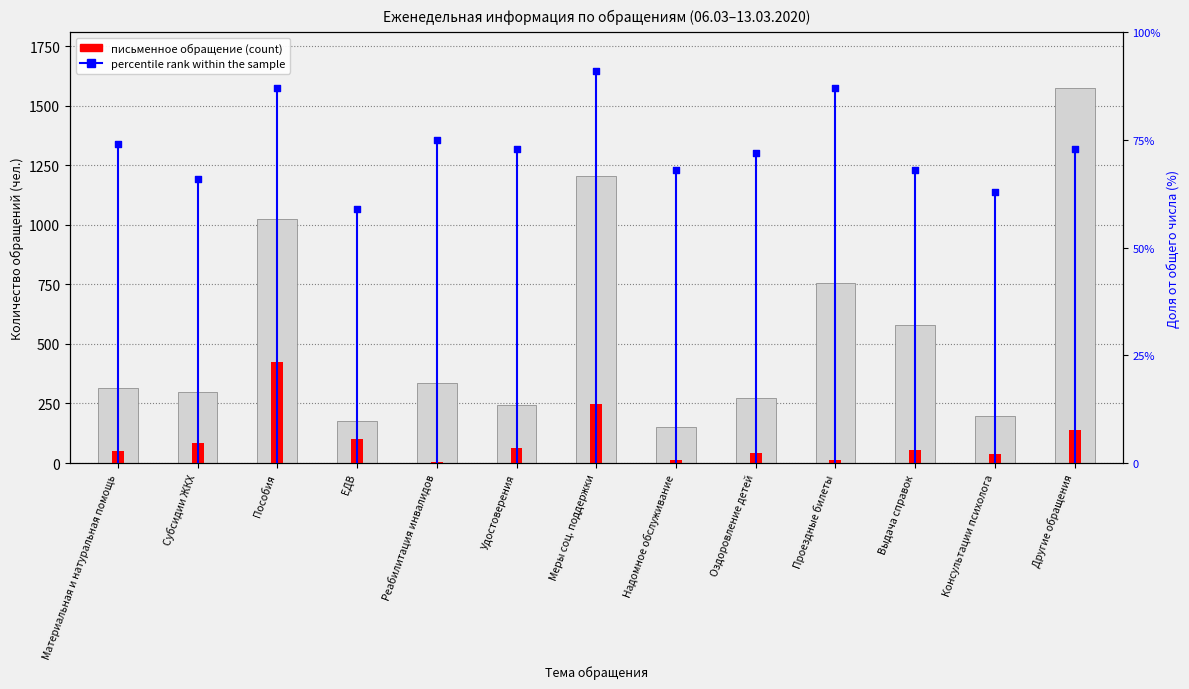

What is the total value across all series at Субсидии ЖКХ?

448